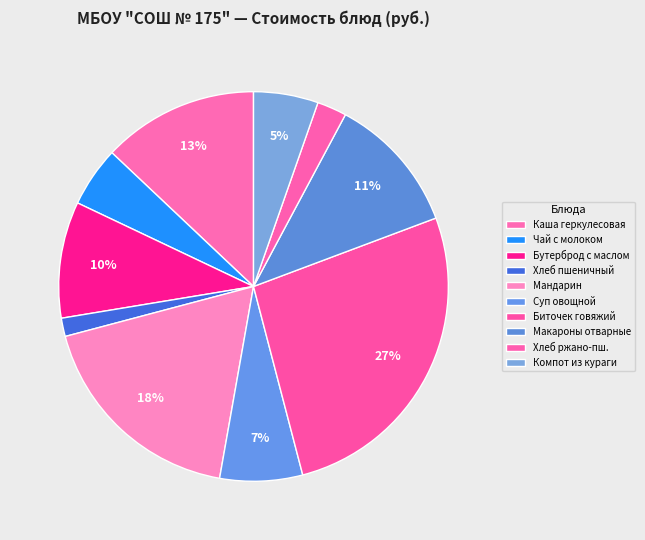

Rank the categories by value from highest to lowest.

Биточек (говядина) с соусом томатным, Мандарин, Каша молочная геркулесовая с маслом, Макаронные изделия отварные, Бутерброд с маслом (багет), Суп из овощей со сметаной, Компот из кураги, Чай с сахаром и молоком, Хлеб ржано-пшеничный, Хлеб пшеничный